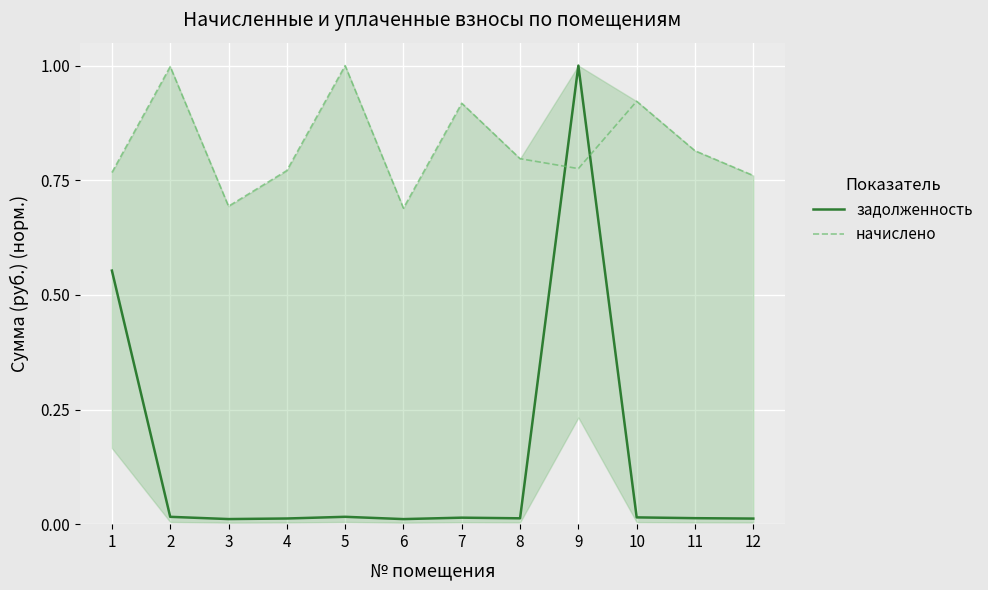

How many interior local valleys does the начислено series have?

3